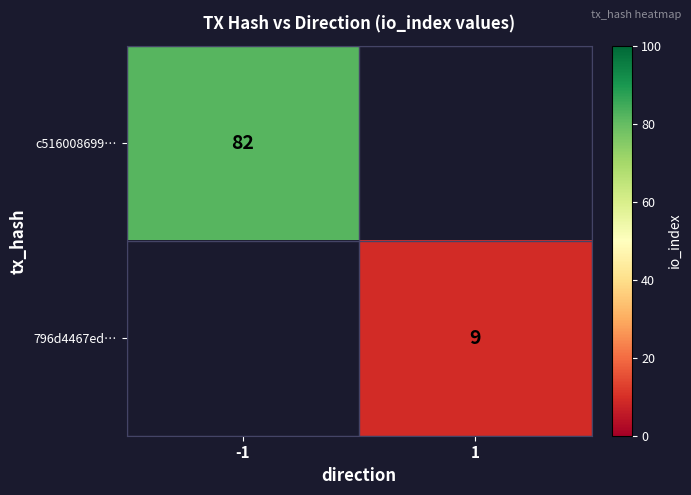

The value of c516008699… at -1 is 108. True or false?

False